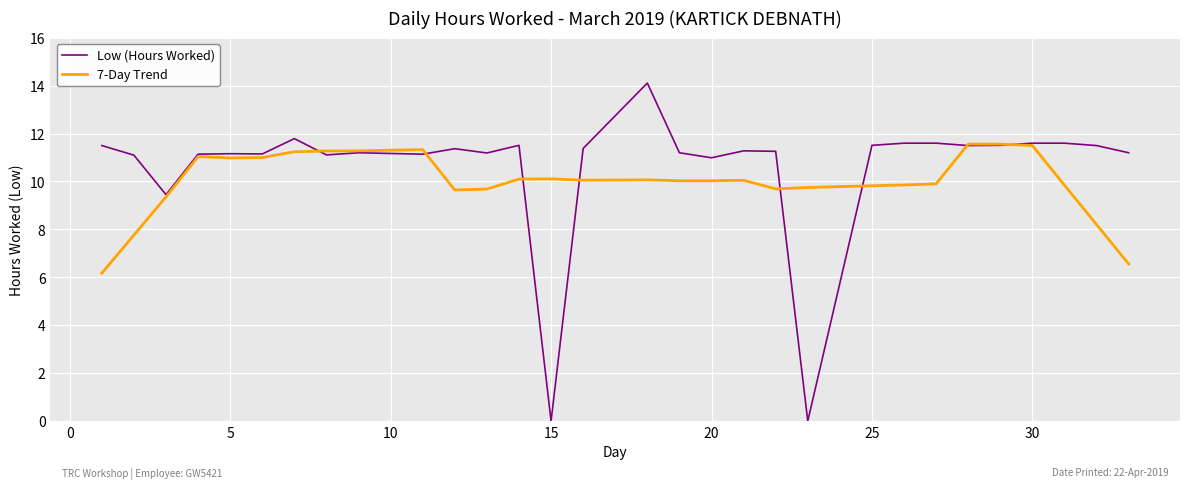

List the series in order of their peak value, lowest first.

7-Day Trend, Low (Hours Worked)